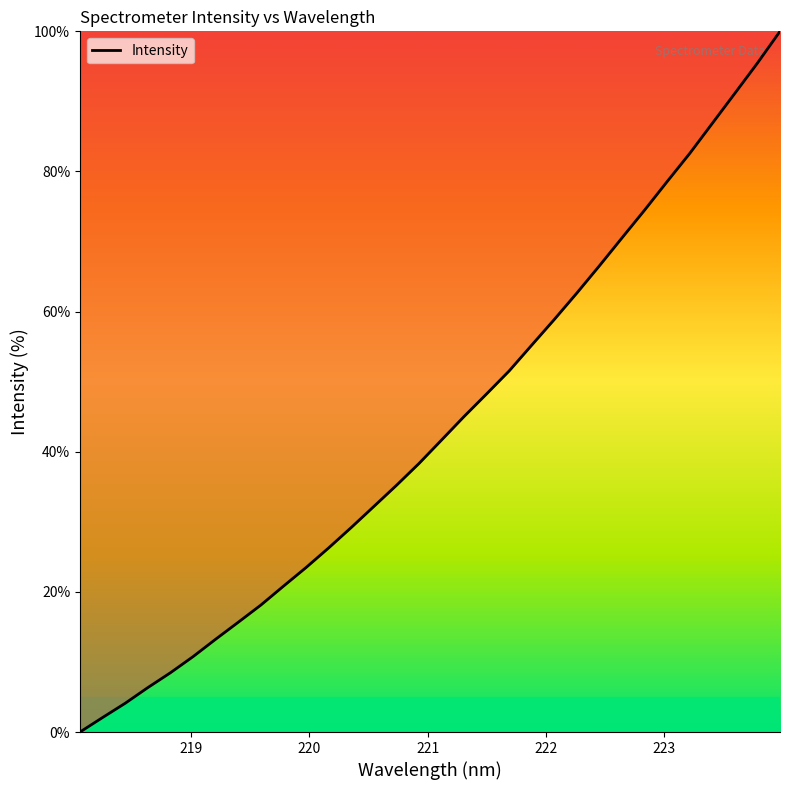

What is the greatest value displayed?

100.0